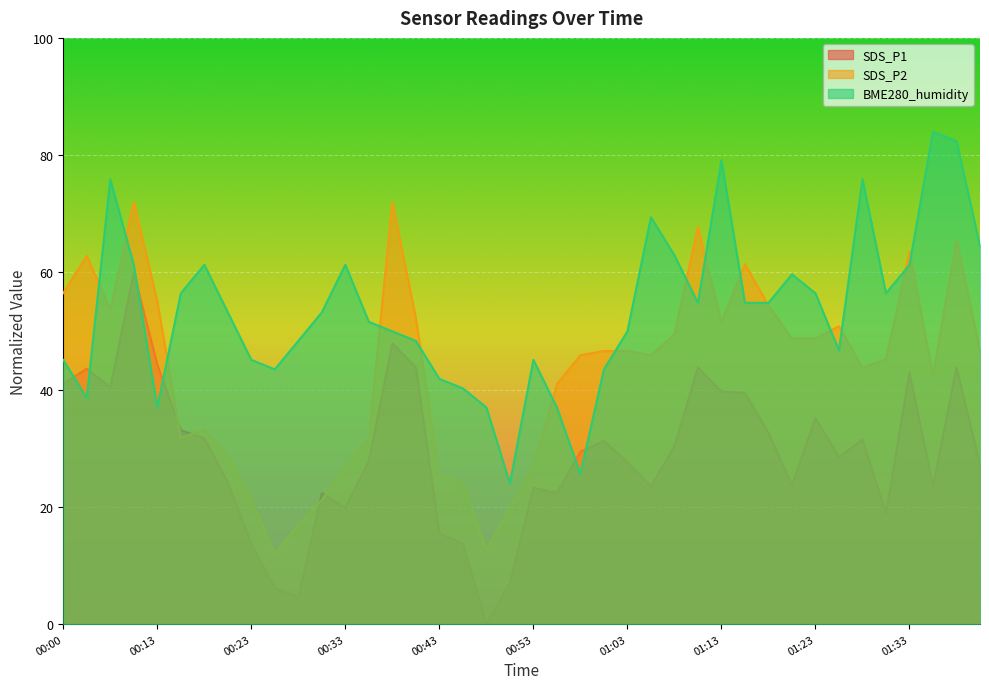

Reading left to right, transcribe all the data shown in this chart.

SDS_P1: 00:00=41.1	00:03=43.6	00:05=40.4	00:08=60.0	00:13=44.3	00:15=33.1	00:18=31.7	00:20=24.2	00:23=13.7	00:25=6.2	00:28=4.6	00:30=22.4	00:33=19.8	00:35=27.8	00:38=47.9	00:40=43.8	00:43=15.5	00:45=13.7	00:48=0.0	00:50=7.1	00:53=23.3	00:55=22.4	00:58=29.4	01:00=31.3	01:03=27.6	01:05=23.5	01:08=30.3	01:10=43.8	01:13=39.7	01:15=39.5	01:18=32.6	01:20=23.7	01:23=35.1	01:25=28.5	01:28=31.5	01:30=18.9	01:33=42.9	01:35=23.5	01:37=43.8	01:40=27.1
SDS_P2: 00:00=56.5	00:03=62.8	00:05=53.6	00:08=72.0	00:13=55.1	00:15=31.8	00:18=33.2	00:20=28.9	00:23=21.2	00:25=12.0	00:28=16.9	00:30=21.2	00:33=26.8	00:35=31.8	00:38=72.0	00:40=52.2	00:43=25.4	00:45=24.0	00:48=12.7	00:50=19.8	00:53=26.8	00:55=40.9	00:58=45.9	01:00=46.6	01:03=46.6	01:05=45.9	01:08=49.4	01:10=67.8	01:13=51.5	01:15=61.4	01:18=54.4	01:20=48.7	01:23=48.7	01:25=50.8	01:28=43.8	01:30=45.2	01:33=63.5	01:35=42.4	01:37=65.6	01:40=46.6
BME280_humidity: 00:00=45.1	00:03=38.6	00:05=75.9	00:08=61.3	00:13=37.0	00:15=56.4	00:18=61.3	00:20=53.2	00:23=45.1	00:25=43.5	00:28=48.3	00:30=53.2	00:33=61.3	00:35=51.6	00:38=49.9	00:40=48.3	00:43=41.8	00:45=40.2	00:48=37.0	00:50=24.0	00:53=45.1	00:55=37.0	00:58=25.6	01:00=43.5	01:03=49.9	01:05=69.4	01:08=62.9	01:10=54.8	01:13=79.1	01:15=54.8	01:18=54.8	01:20=59.7	01:23=56.4	01:25=46.7	01:28=75.9	01:30=56.4	01:33=61.3	01:35=84.0	01:37=82.4	01:40=64.5